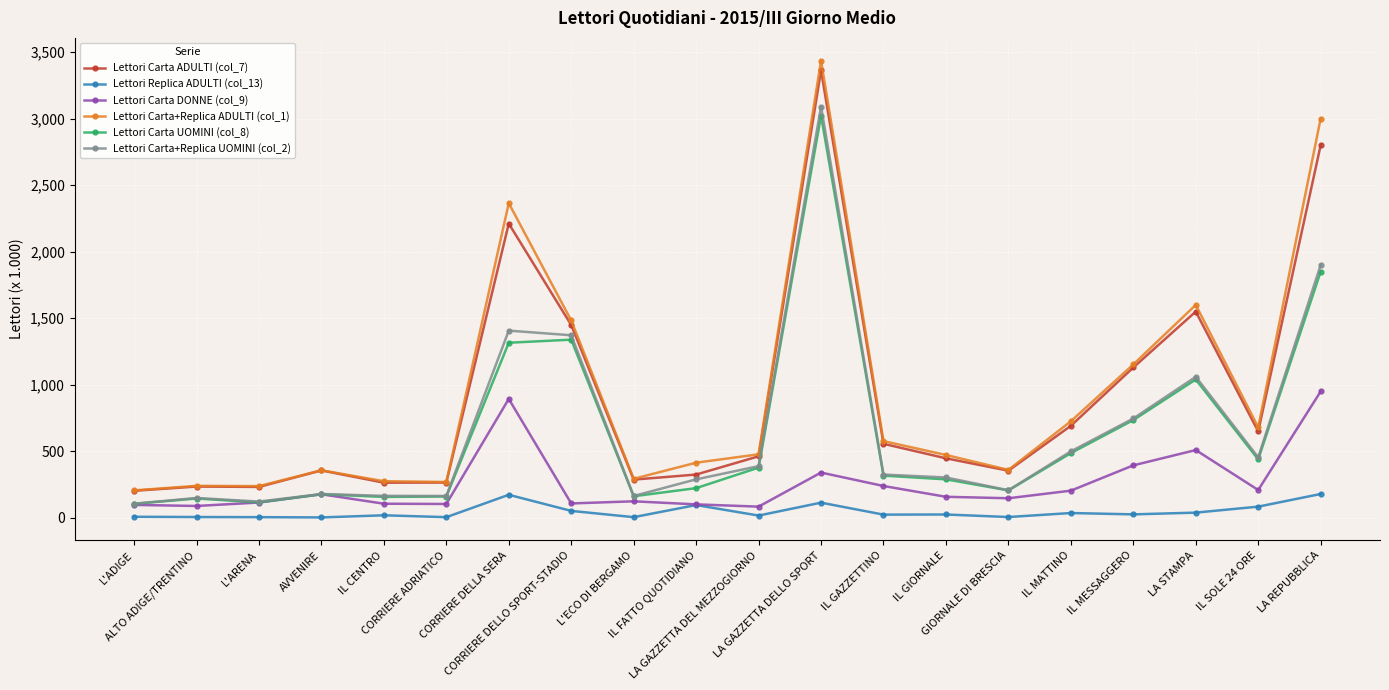

Which series has the widest spread of values?

Lettori Carta+Replica ADULTI (col_1)